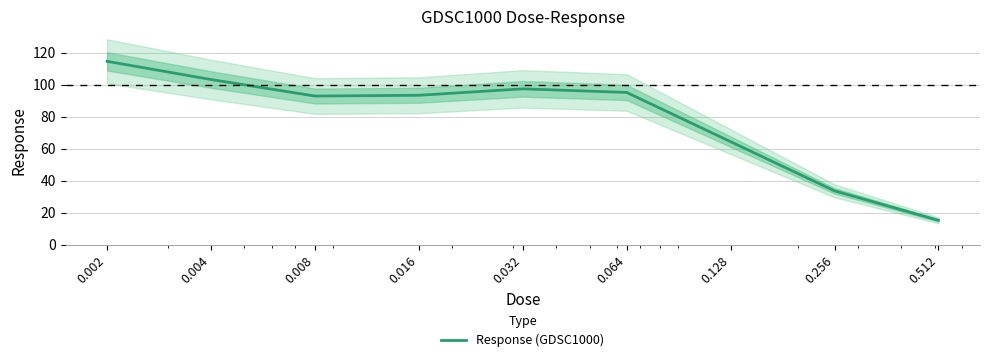

Which category has the highest value across all series?

0.002